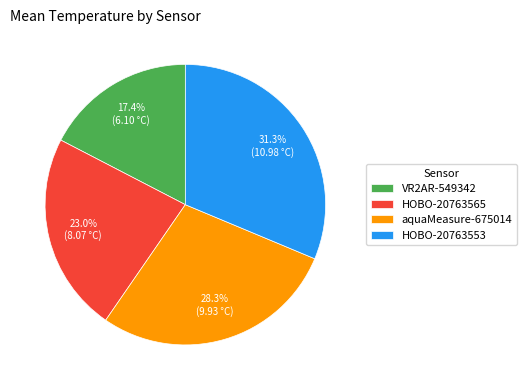

Is the sum of HOBO-20763565 and VR2AR-549342 greater than half?

No